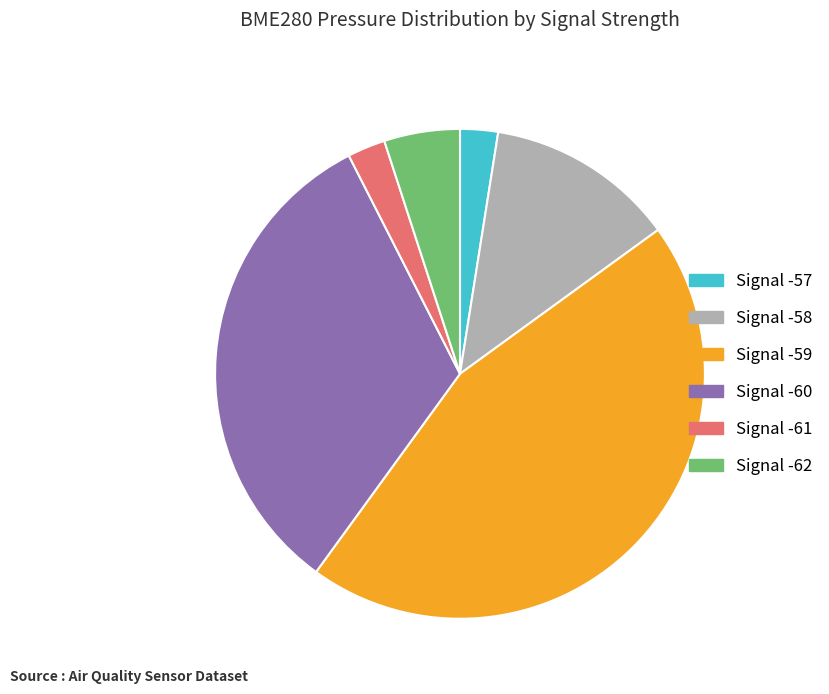

Does any single category account for the majority?

No